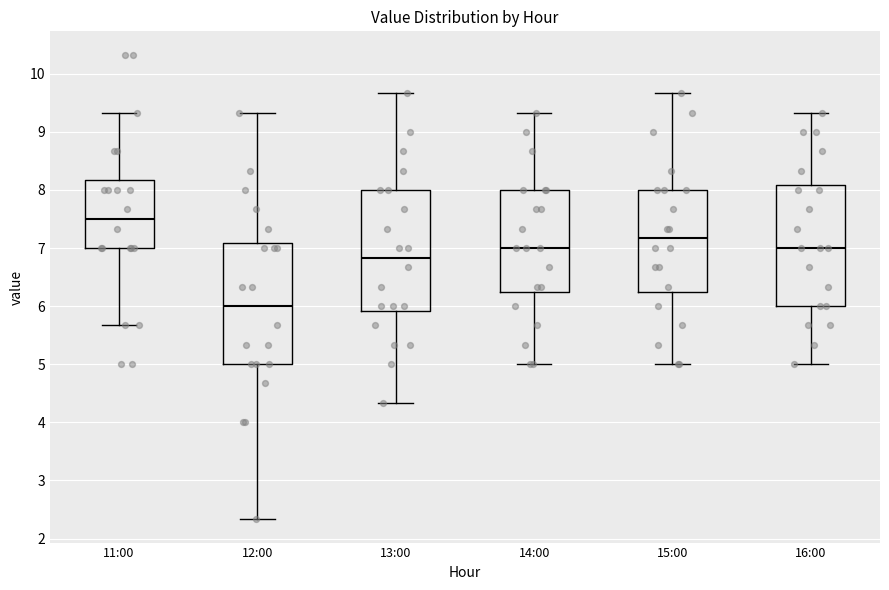

Reading left to right, transcribe this box plot: for each box, give where its median line is, the range the box spans, and where its two whiskers end, as read against the y-axis. The values are not printed on the chart, so give them approximately, as read against the axis.

11:00: median 7.5, box 7.0 to 8.2, whiskers 5.7 to 9.3
12:00: median 6.0, box 5.0 to 7.1, whiskers 2.3 to 9.3
13:00: median 6.8, box 5.9 to 8.0, whiskers 4.3 to 9.7
14:00: median 7.0, box 6.2 to 8.0, whiskers 5.0 to 9.3
15:00: median 7.2, box 6.2 to 8.0, whiskers 5.0 to 9.7
16:00: median 7.0, box 6.0 to 8.1, whiskers 5.0 to 9.3